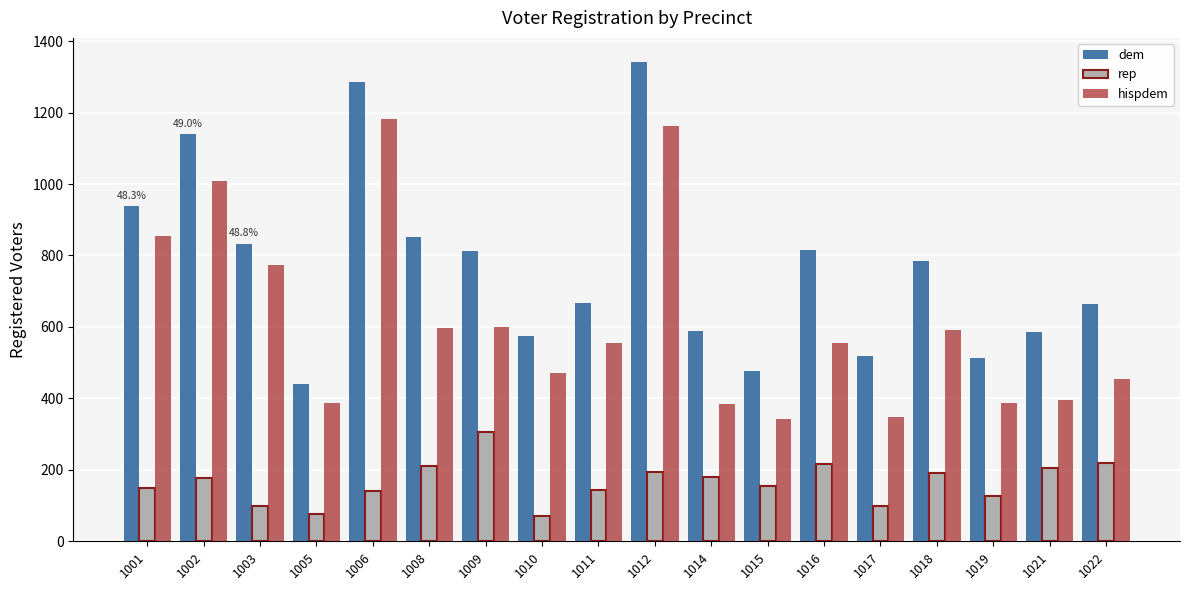

Which category has the highest value across all series?

1012